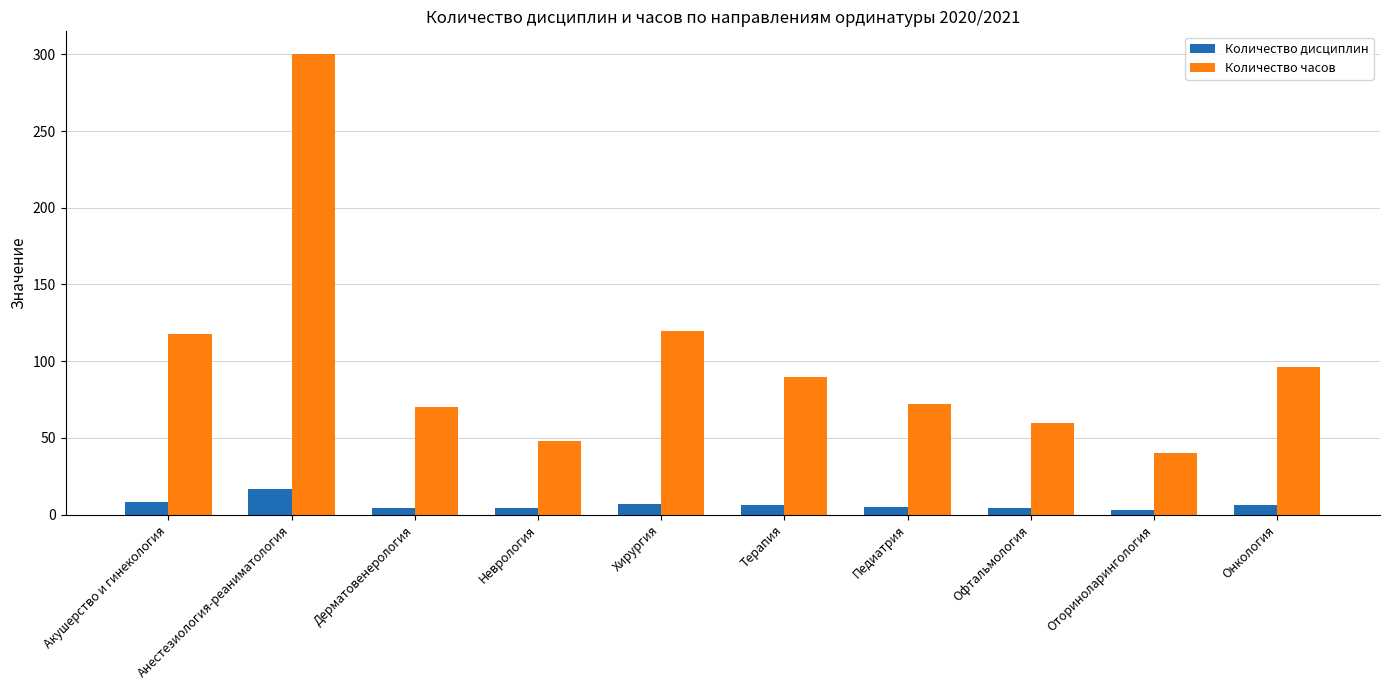

Which series has the largest total across all categories?

Количество часов